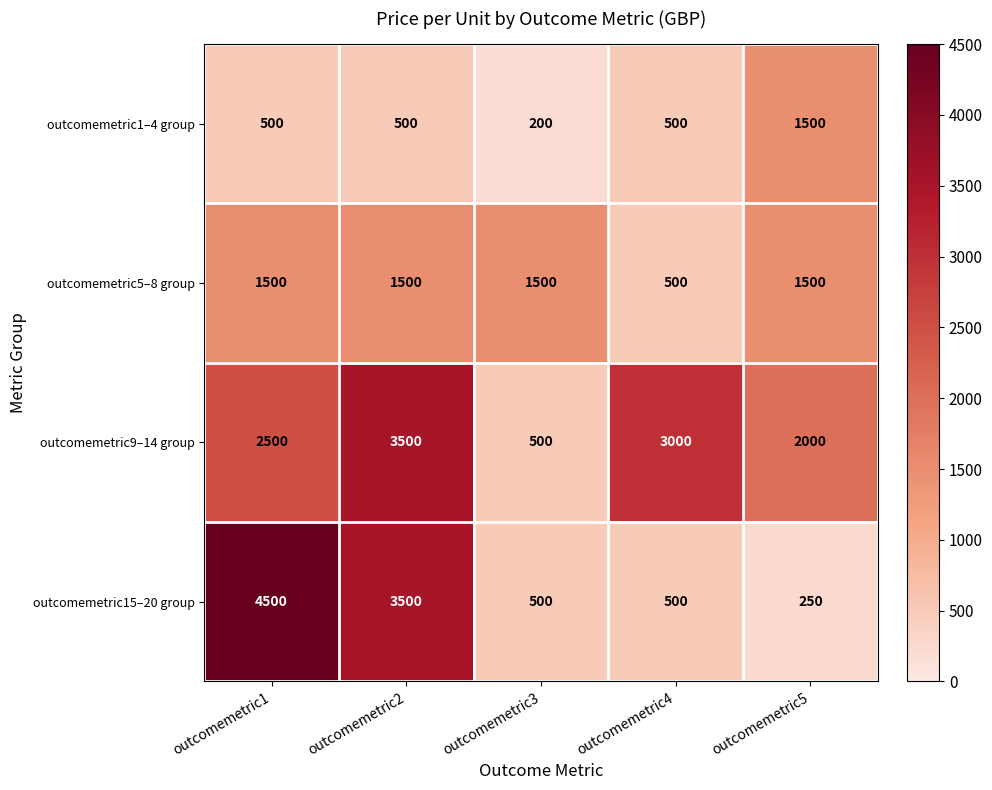

Reading right to left, extract all data points from this chart.

outcomemetric1–4 group: 1500	500	200	500	500
outcomemetric5–8 group: 1500	500	1500	1500	1500
outcomemetric9–14 group: 2000	3000	500	3500	2500
outcomemetric15–20 group: 250	500	500	3500	4500